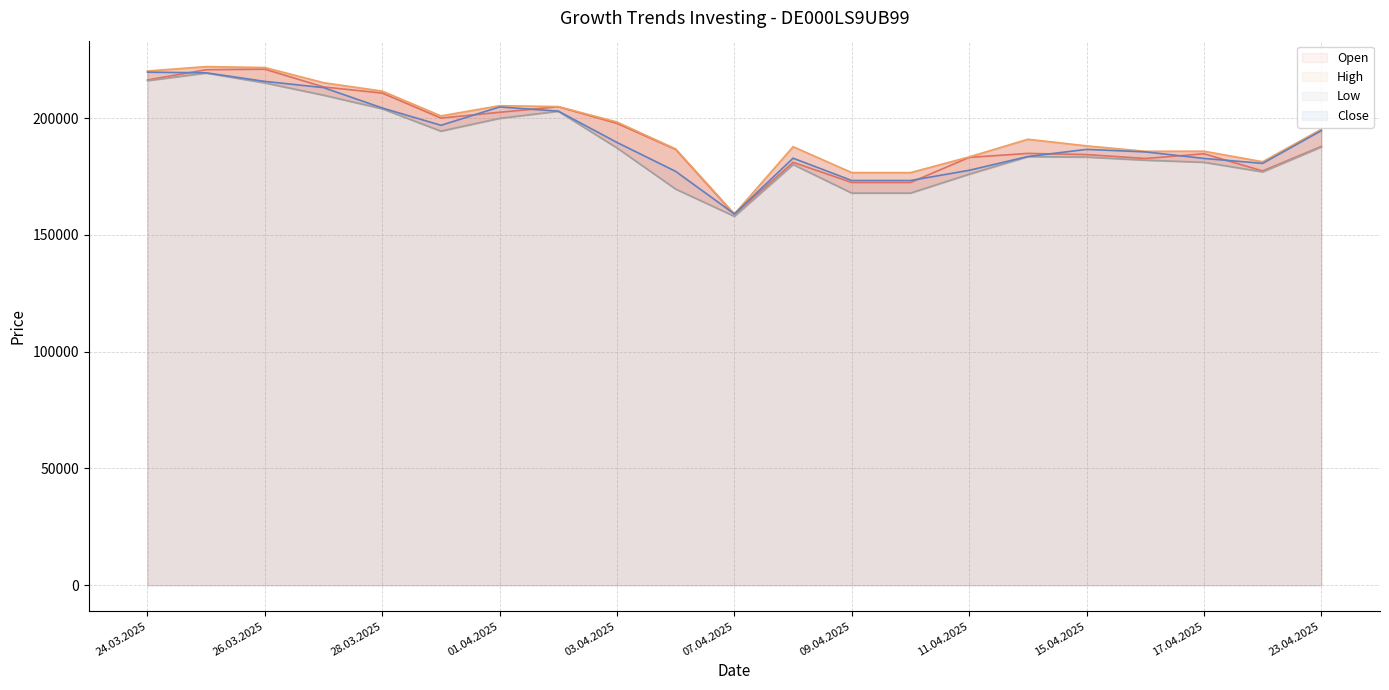

What is the value of the Low line point at the 13th from the left?

167883